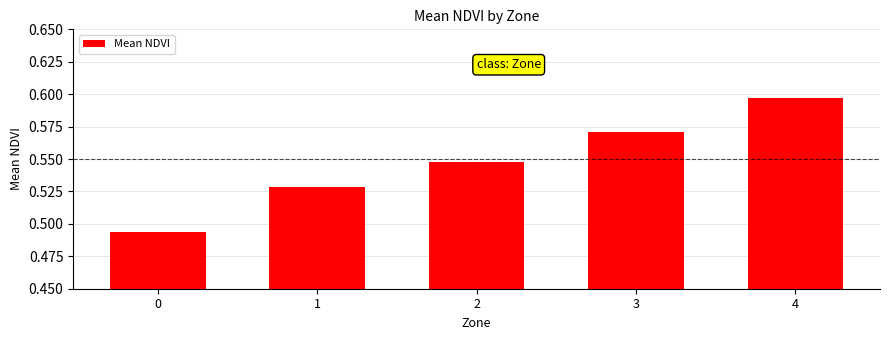

What is the sum of the values at 4 and 0?

1.1